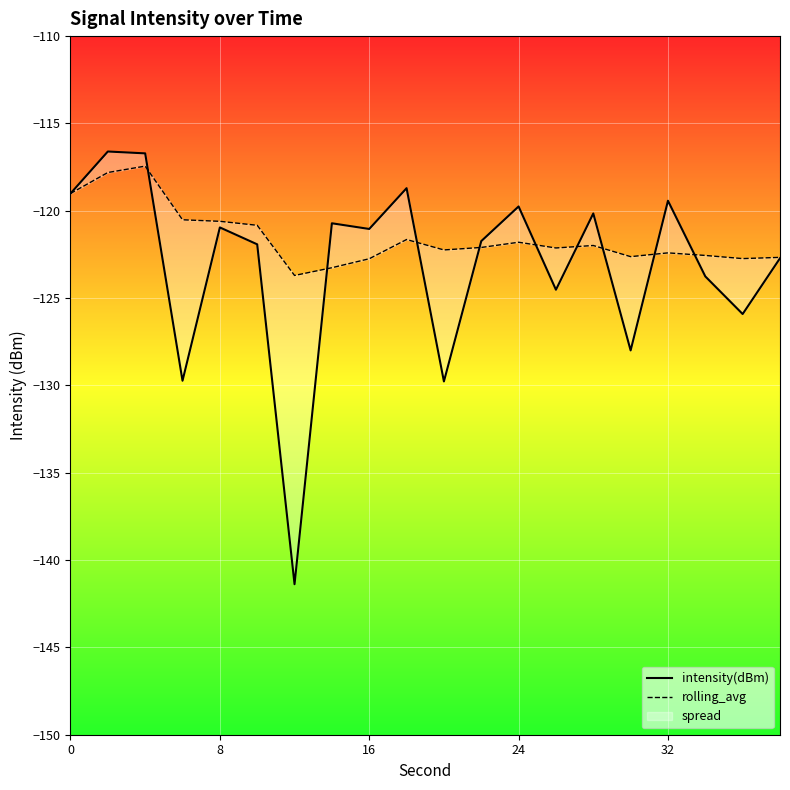

How many data points in intensity(dBm) are less than -121?

11